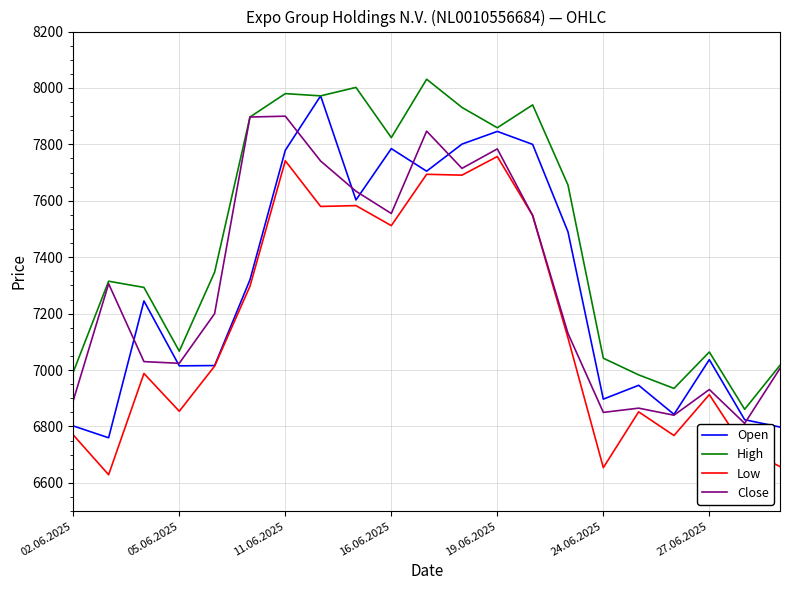

What is the greatest value displayed?

8031